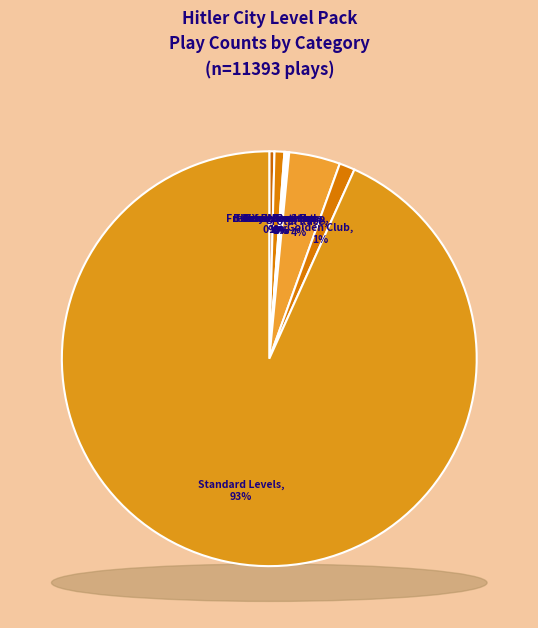

Is there a majority slice in this chart?

Yes